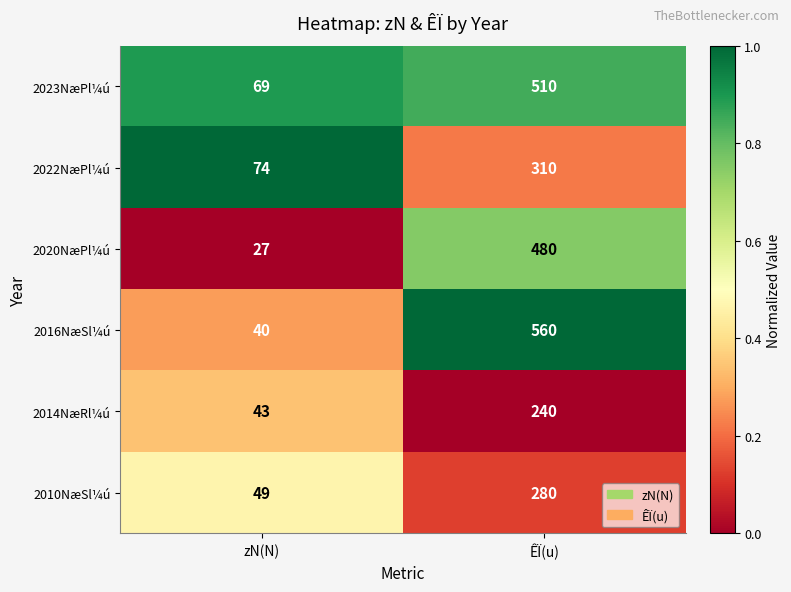

List the series in order of their peak value, highest first.

2016NæSl¼ú, 2023NæPl¼ú, 2020NæPl¼ú, 2022NæPl¼ú, 2010NæSl¼ú, 2014NæRl¼ú